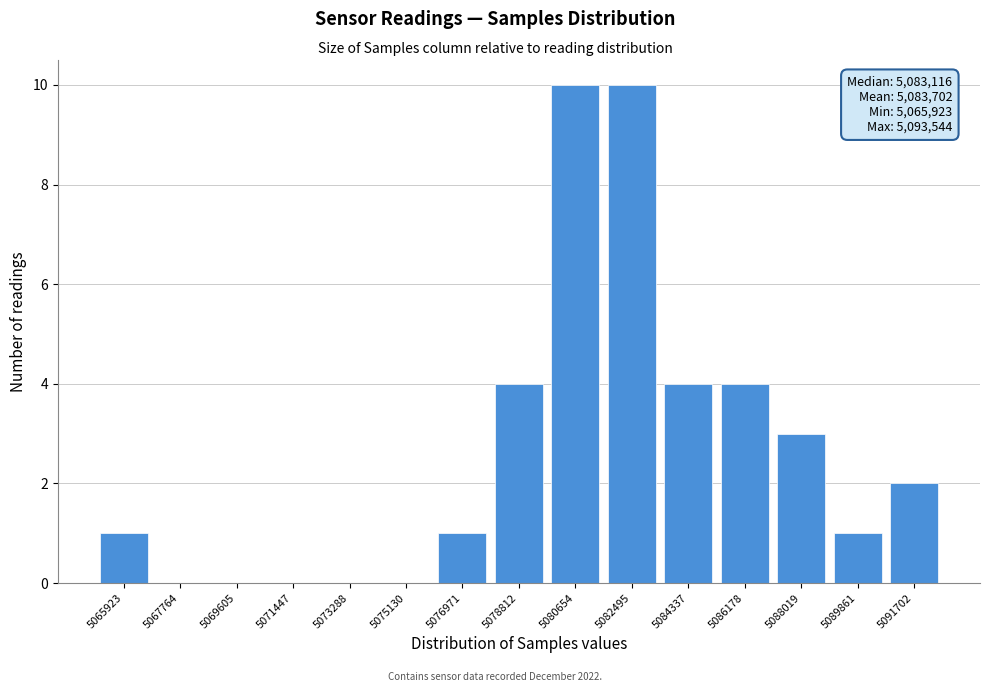

Reading left to right, transcribe all the data shown in this chart.

5065923=1	5067764=0	5069605=0	5071447=0	5073288=0	5075130=0	5076971=1	5078812=4	5080654=10	5082495=10	5084337=4	5086178=4	5088019=3	5089861=1	5091702=2